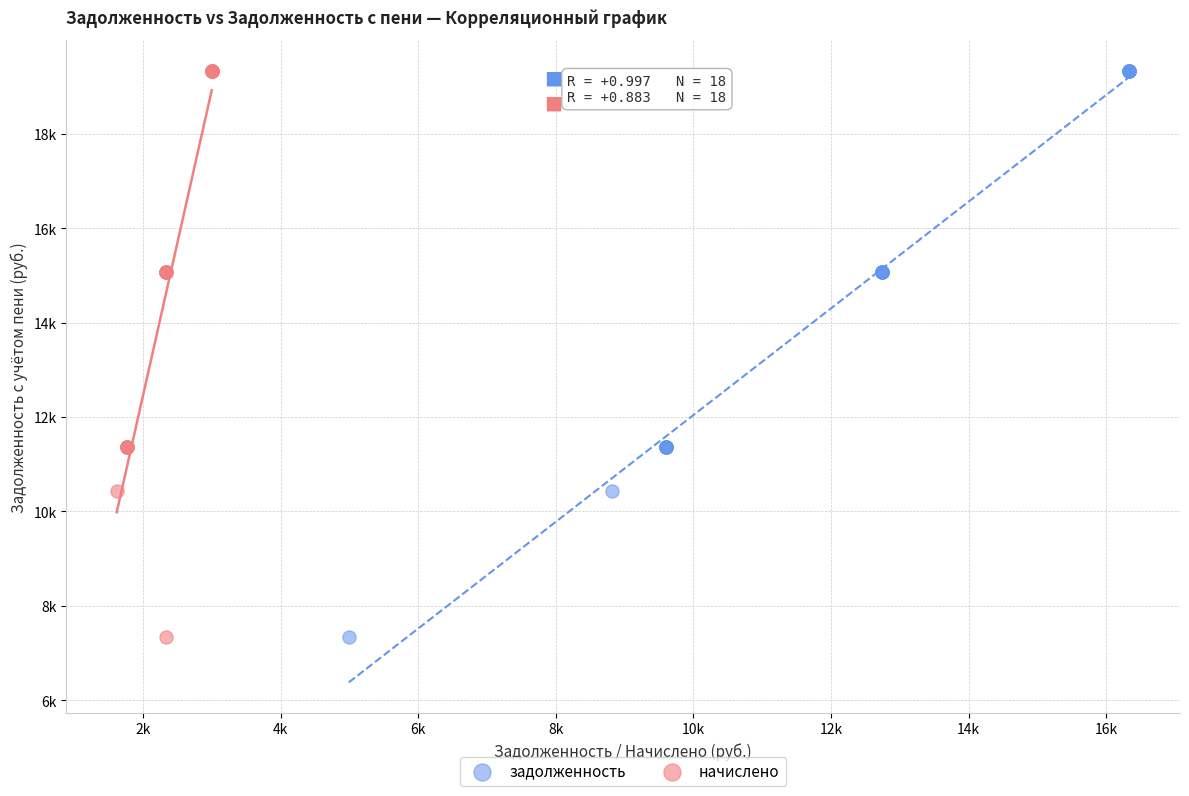

What are all the series names shown in the legend?

задолженность, начислено